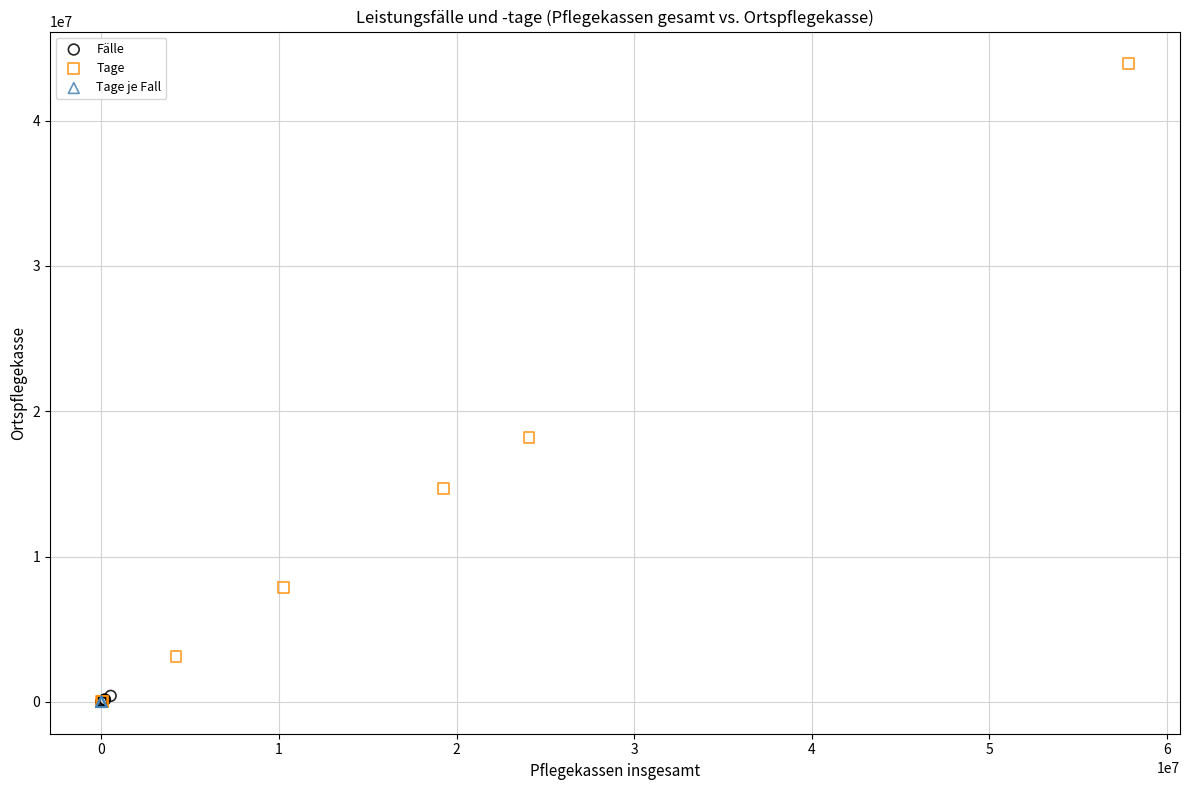

Which series has the widest spread of Y values?

Tage